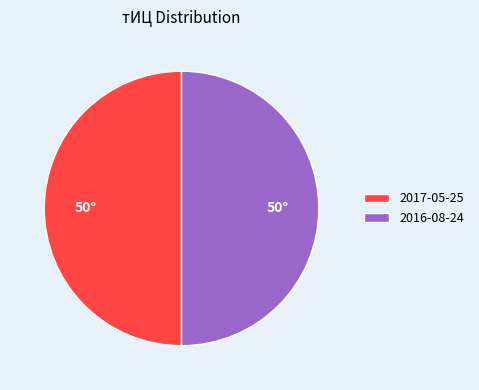

Combined, do 2017-05-25 and 2016-08-24 account for over 50%?

Yes